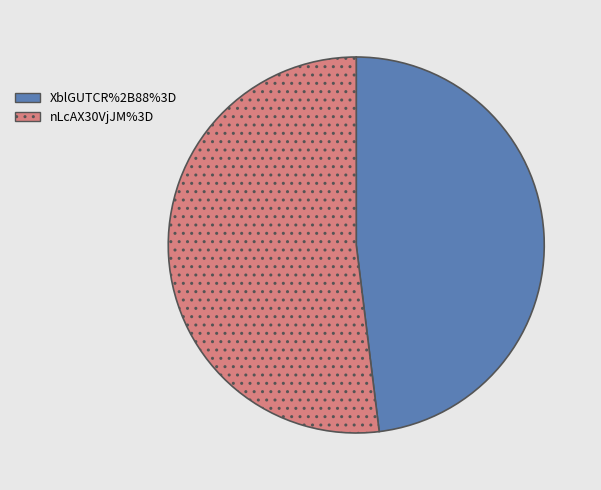

Between nLcAX30VjJM%3D and XblGUTCR%2B88%3D, which is larger?

nLcAX30VjJM%3D